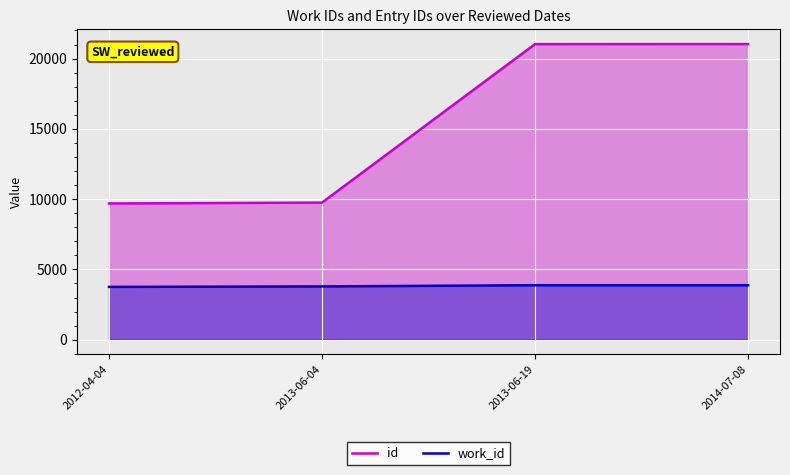

Which category has the lowest value in the work_id series?

2012-04-04